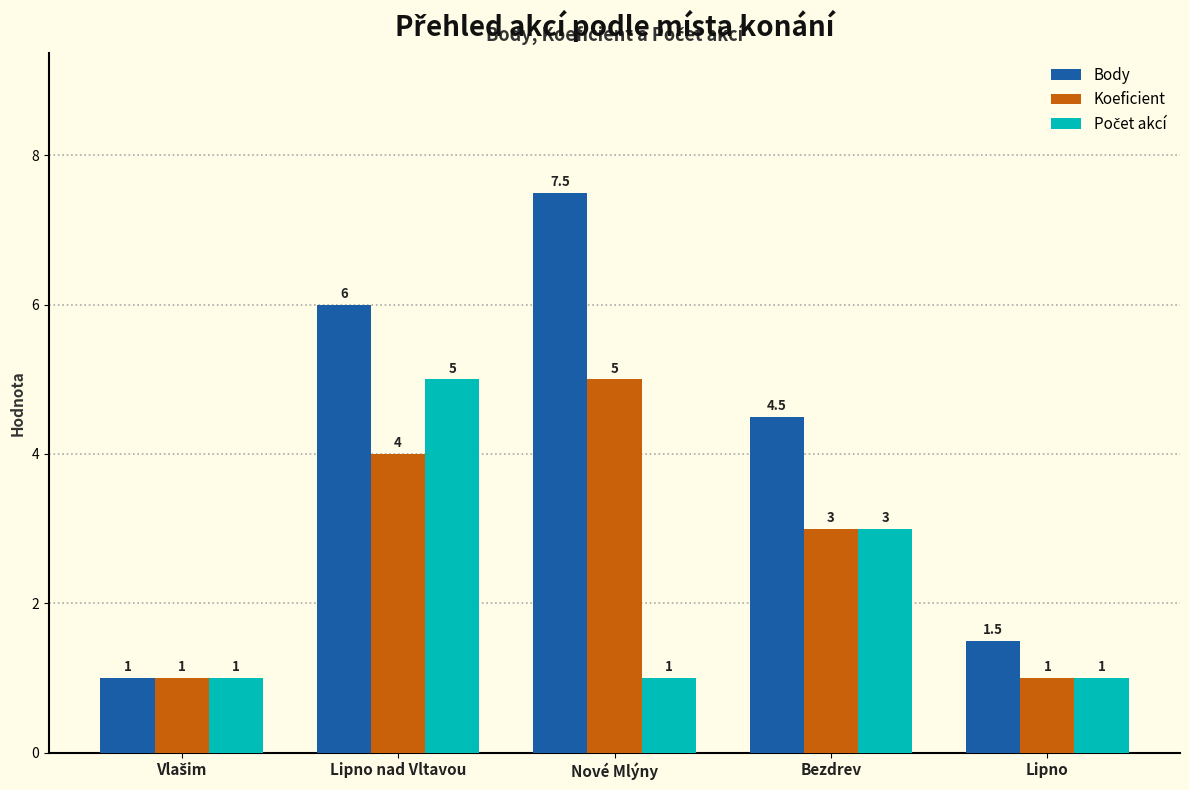

Which series has the largest total across all categories?

Body